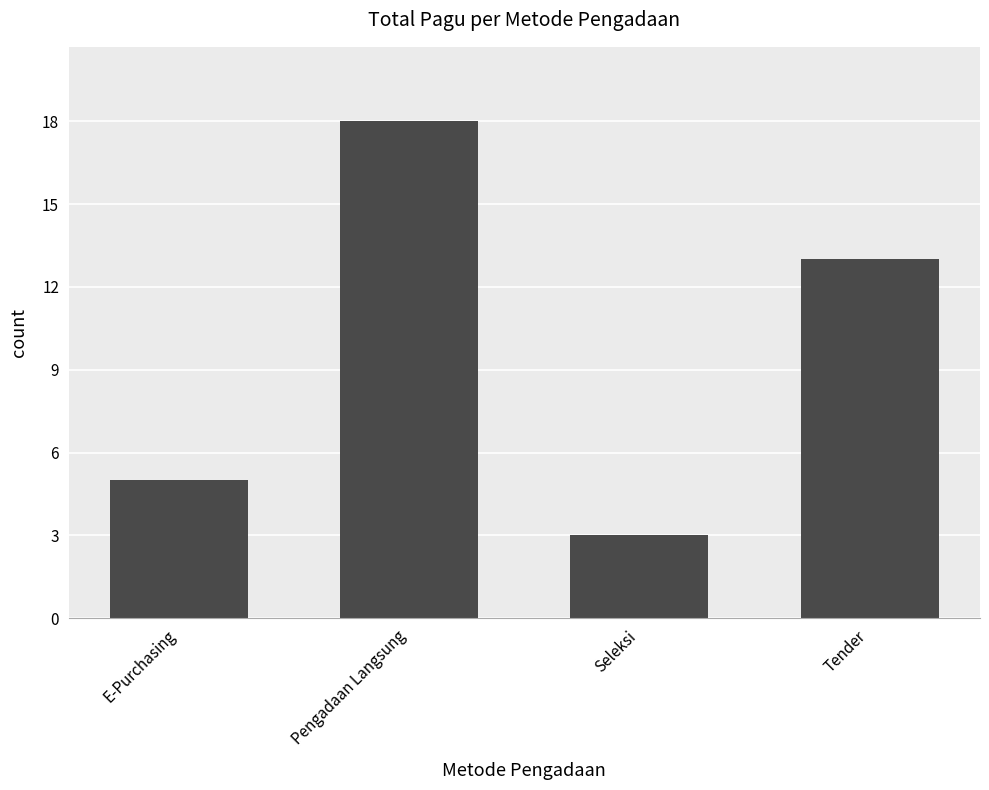

Where is the data nearest to the value 10?

Tender